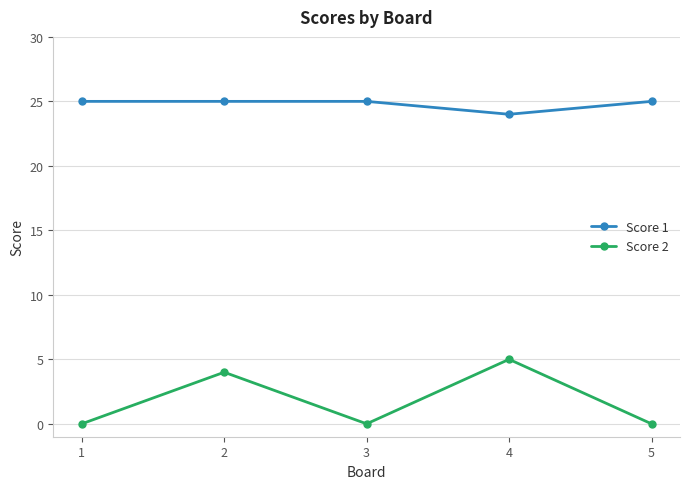

Is the value of Score 2 at 4 greater than the value of Score 1 at 2?

No